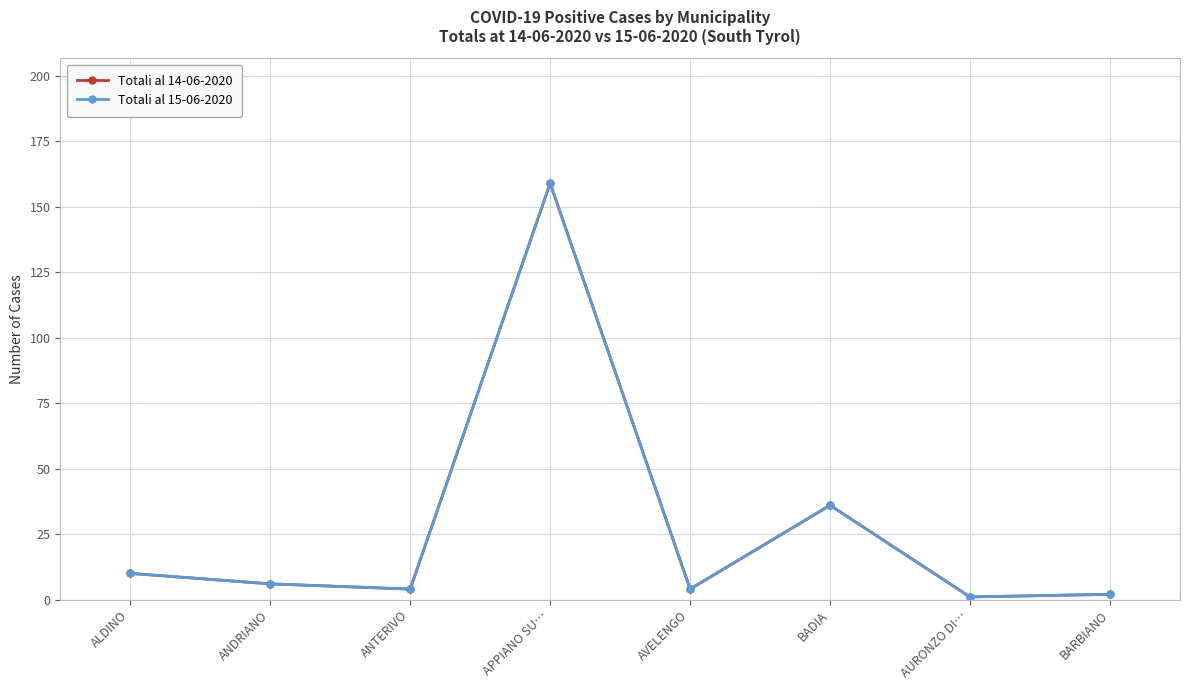

Is this an area chart (filled region under the line)?

No